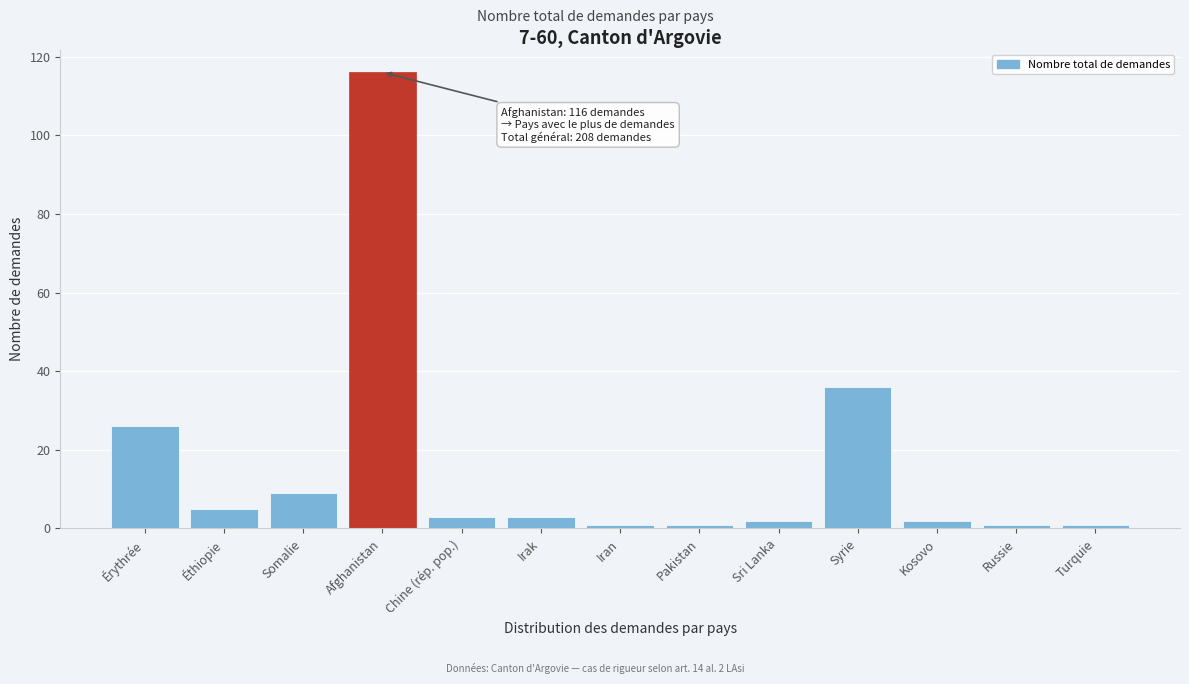

Reading left to right, extract all data points from this chart.

Érythrée=26	Éthiopie=5	Somalie=9	Afghanistan=116	Chine (rép. pop.)=3	Irak=3	Iran=1	Pakistan=1	Sri Lanka=2	Syrie=36	Kosovo=2	Russie=1	Turquie=1